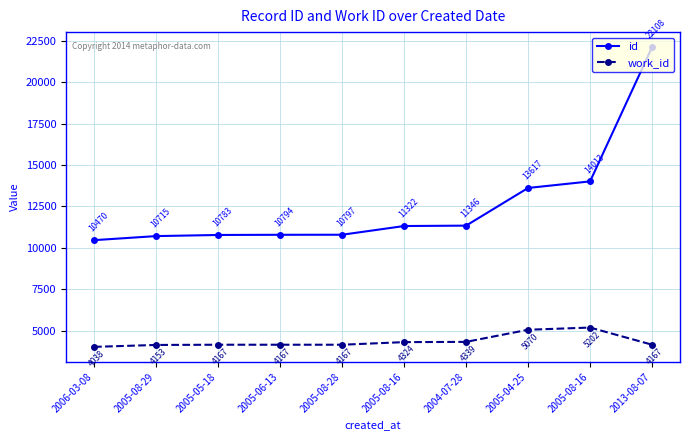

How many values in the work_id series are below 4167?

2